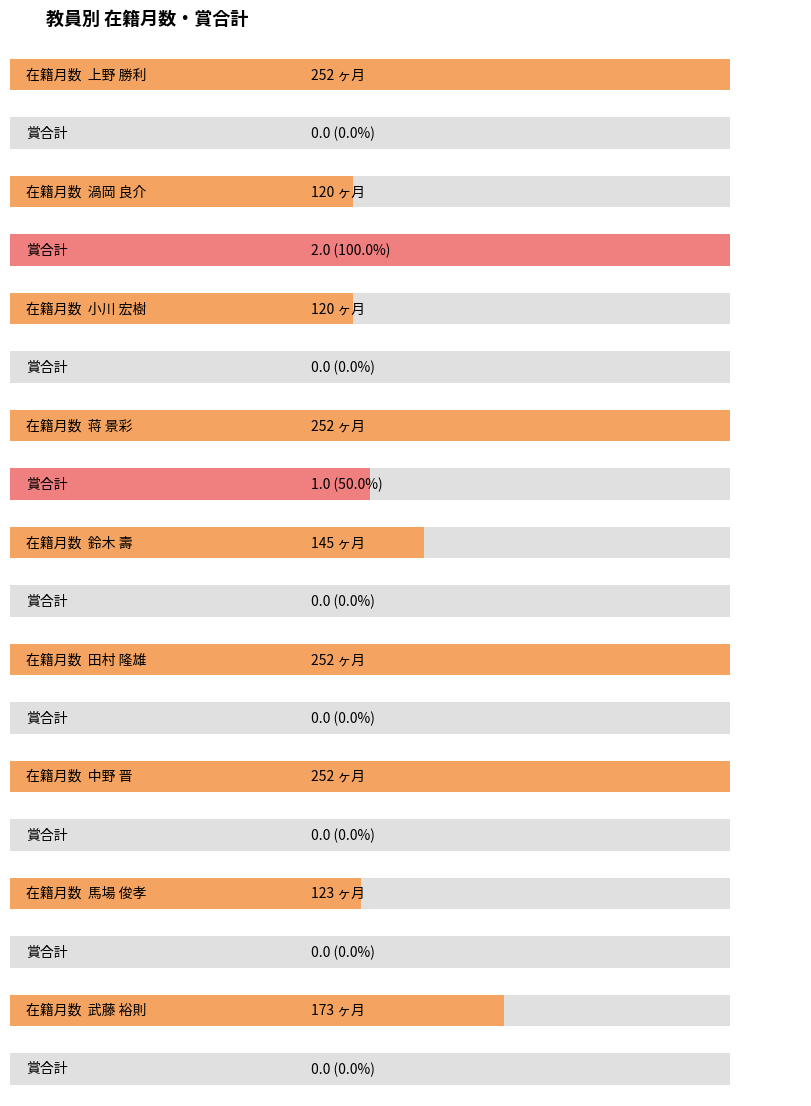

List the series in order of their overall mean, lowest first.

賞合計, 在籍月数